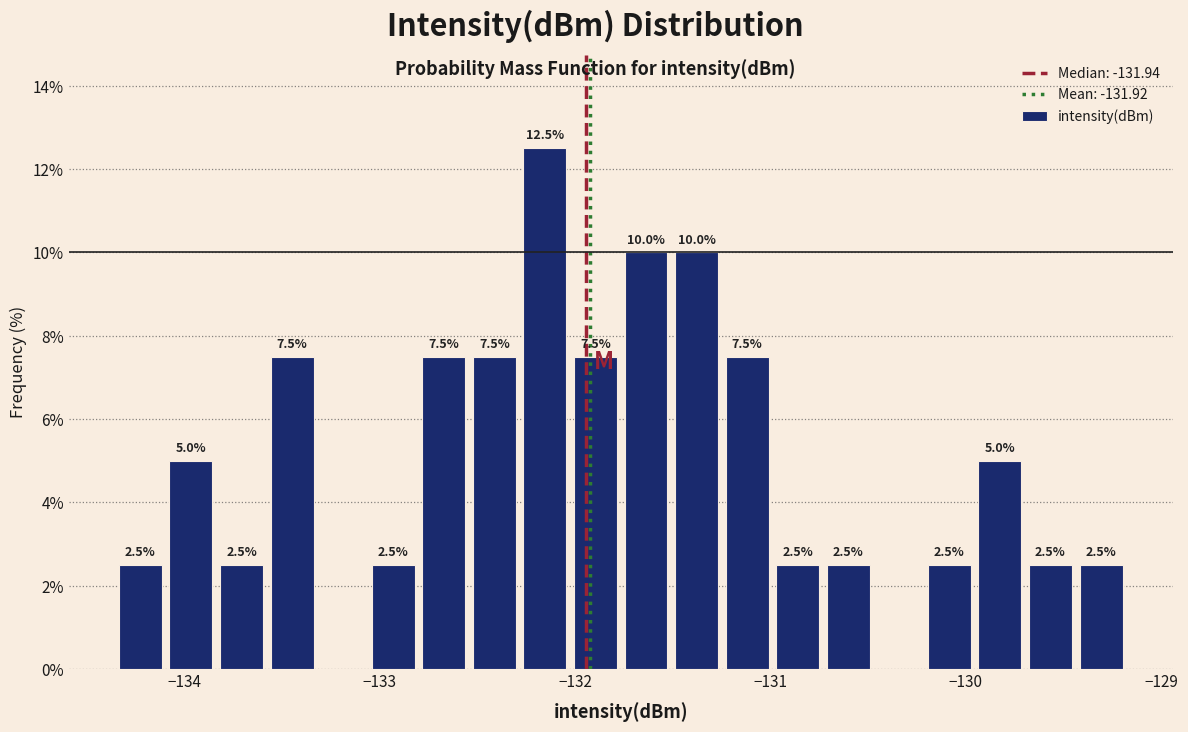

Read against the x-axis, roughly where is the centre of the tallest bar?

-132.2